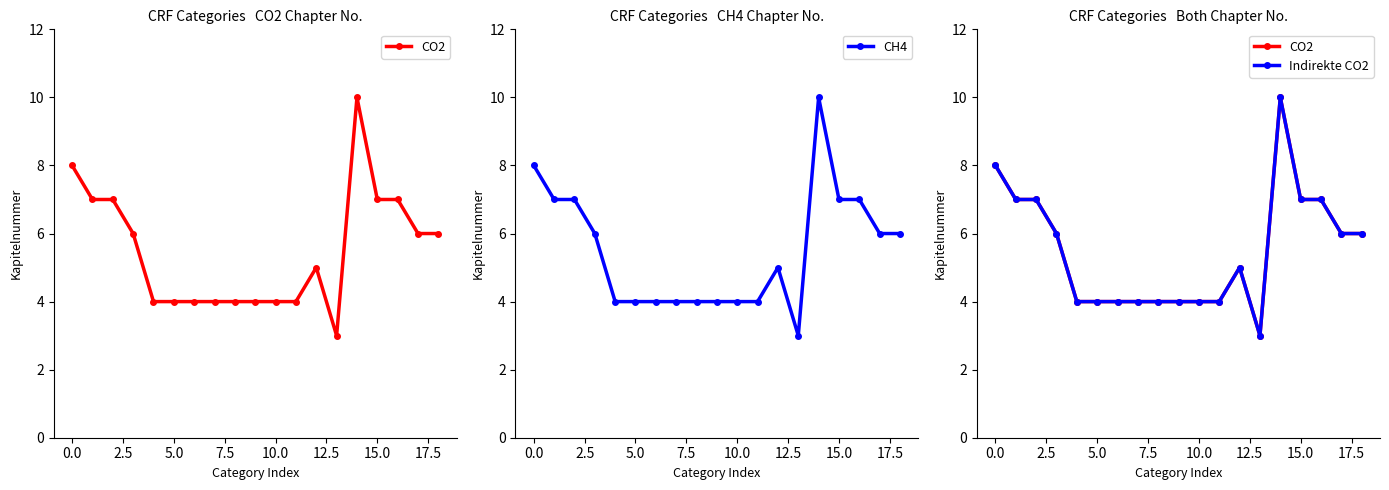

True or false: Indirekte CO2 and CO2 cross at least once.

False